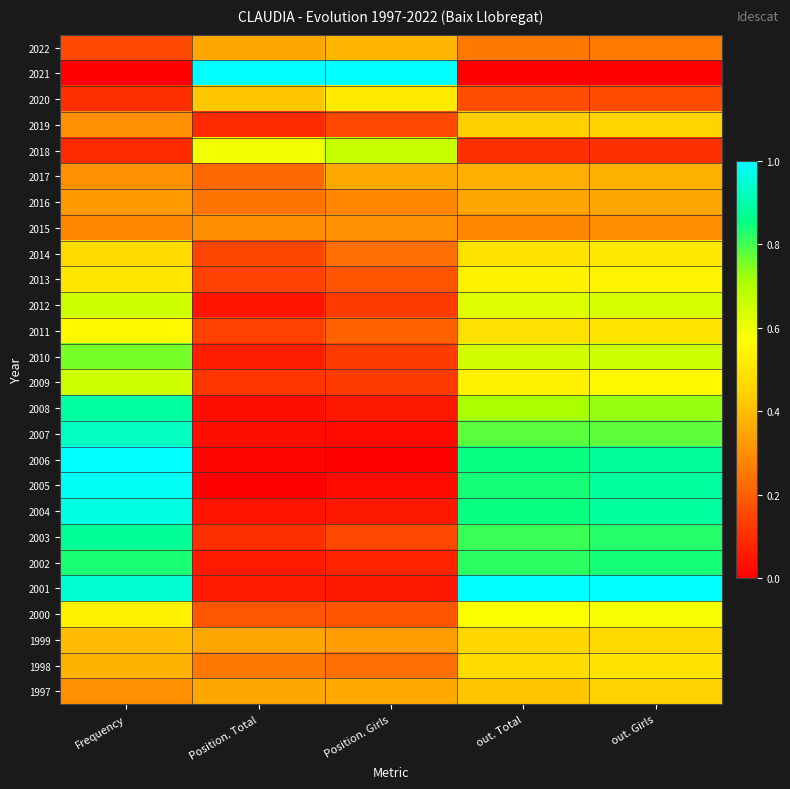

Reading right to left, what are all the values shown in this chart?

2022: out. Girls=0.3	out. Total=0.3	Position. Girls=0.4	Position. Total=0.3	Frequency=0.2
2021: out. Girls=0.0	out. Total=0.0	Position. Girls=1.0	Position. Total=1.0	Frequency=0.0
2020: out. Girls=0.2	out. Total=0.2	Position. Girls=0.5	Position. Total=0.4	Frequency=0.1
2019: out. Girls=0.5	out. Total=0.4	Position. Girls=0.2	Position. Total=0.1	Frequency=0.3
2018: out. Girls=0.1	out. Total=0.1	Position. Girls=0.7	Position. Total=0.6	Frequency=0.1
2017: out. Girls=0.4	out. Total=0.4	Position. Girls=0.4	Position. Total=0.2	Frequency=0.3
2016: out. Girls=0.3	out. Total=0.3	Position. Girls=0.3	Position. Total=0.2	Frequency=0.3
2015: out. Girls=0.3	out. Total=0.3	Position. Girls=0.3	Position. Total=0.3	Frequency=0.3
2014: out. Girls=0.5	out. Total=0.5	Position. Girls=0.2	Position. Total=0.2	Frequency=0.5
2013: out. Girls=0.5	out. Total=0.5	Position. Girls=0.2	Position. Total=0.1	Frequency=0.5
2012: out. Girls=0.6	out. Total=0.6	Position. Girls=0.1	Position. Total=0.0	Frequency=0.7
2011: out. Girls=0.5	out. Total=0.5	Position. Girls=0.2	Position. Total=0.1	Frequency=0.6
2010: out. Girls=0.7	out. Total=0.6	Position. Girls=0.1	Position. Total=0.1	Frequency=0.8
2009: out. Girls=0.6	out. Total=0.5	Position. Girls=0.1	Position. Total=0.1	Frequency=0.7
2008: out. Girls=0.7	out. Total=0.7	Position. Girls=0.1	Position. Total=0.0	Frequency=0.9
2007: out. Girls=0.8	out. Total=0.8	Position. Girls=0.0	Position. Total=0.0	Frequency=0.9
2006: out. Girls=0.9	out. Total=0.8	Position. Girls=0.0	Position. Total=0.0	Frequency=1.0
2005: out. Girls=0.9	out. Total=0.8	Position. Girls=0.0	Position. Total=0.0	Frequency=1.0
2004: out. Girls=0.9	out. Total=0.9	Position. Girls=0.1	Position. Total=0.0	Frequency=1.0
2003: out. Girls=0.8	out. Total=0.8	Position. Girls=0.2	Position. Total=0.1	Frequency=0.9
2002: out. Girls=0.8	out. Total=0.8	Position. Girls=0.1	Position. Total=0.1	Frequency=0.8
2001: out. Girls=1.0	out. Total=1.0	Position. Girls=0.1	Position. Total=0.1	Frequency=0.9
2000: out. Girls=0.6	out. Total=0.6	Position. Girls=0.2	Position. Total=0.2	Frequency=0.5
1999: out. Girls=0.5	out. Total=0.5	Position. Girls=0.3	Position. Total=0.3	Frequency=0.4
1998: out. Girls=0.5	out. Total=0.5	Position. Girls=0.2	Position. Total=0.3	Frequency=0.4
1997: out. Girls=0.4	out. Total=0.4	Position. Girls=0.4	Position. Total=0.3	Frequency=0.3